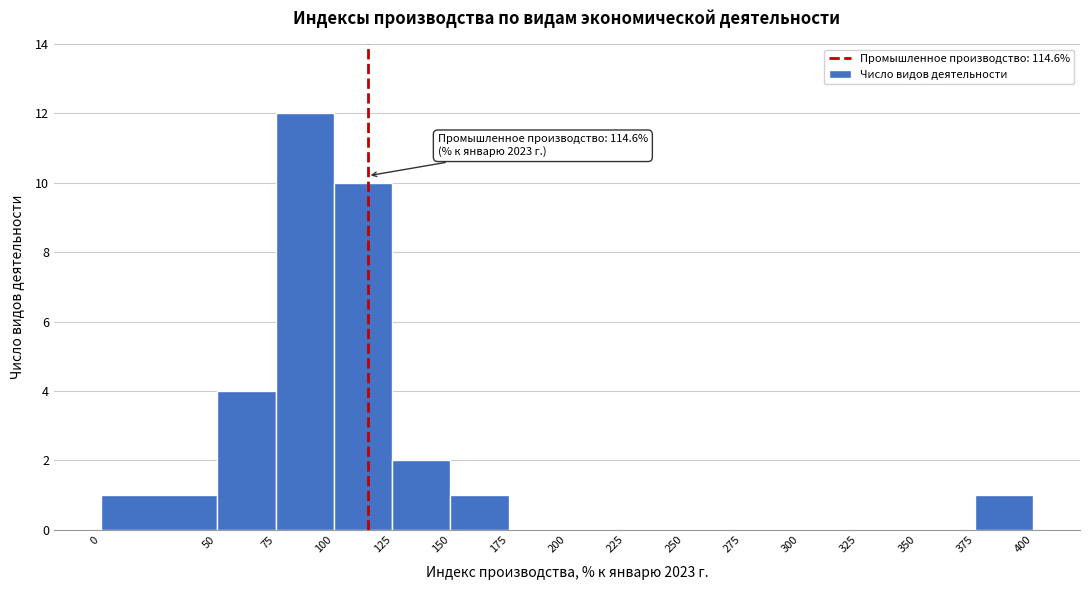

Which range on the x-axis has the tallest bar?

75 to 100